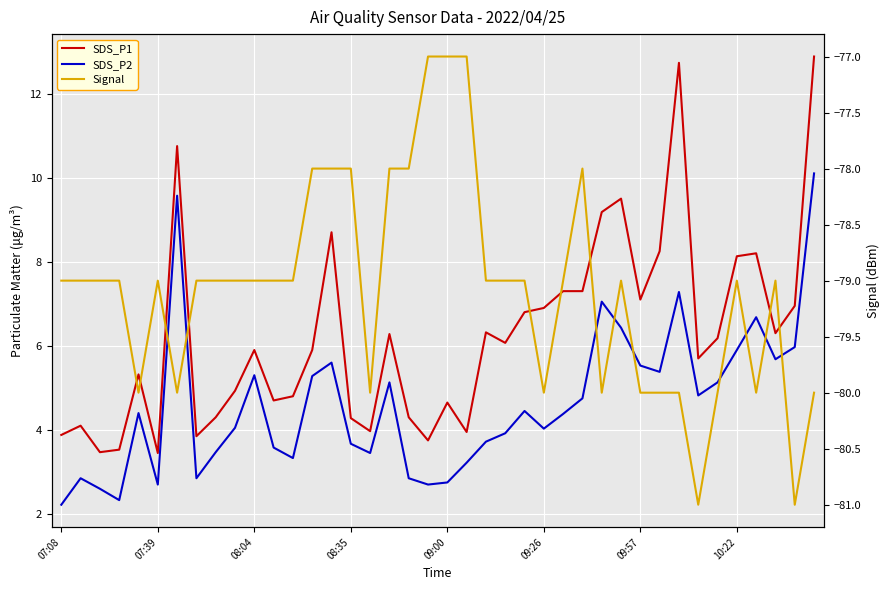

What position from the left is 39?

40